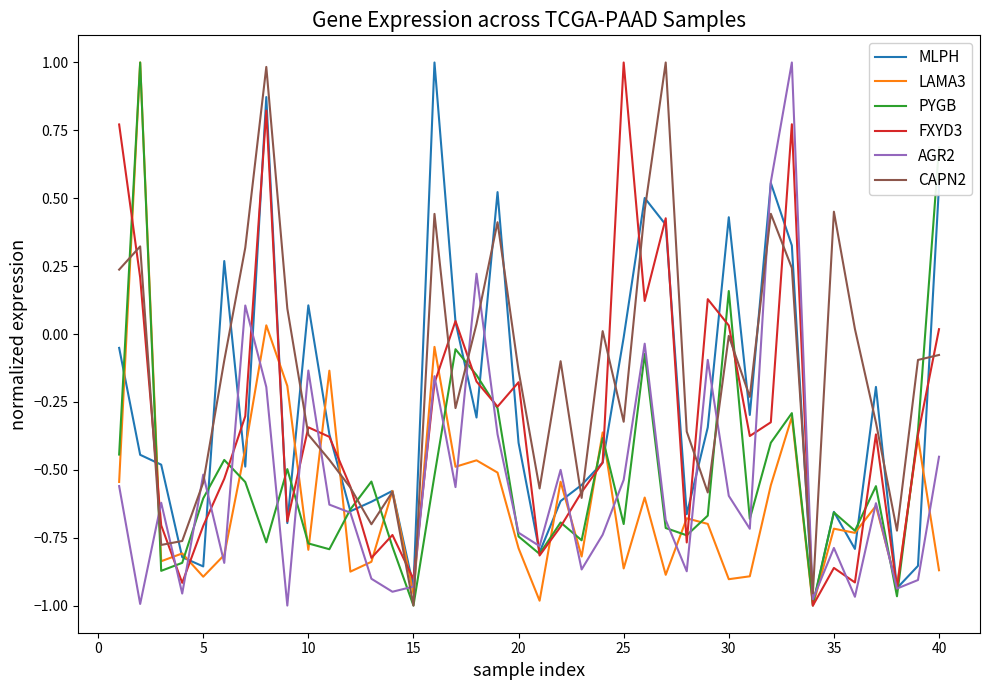

Which series has the largest total across all categories?

CAPN2